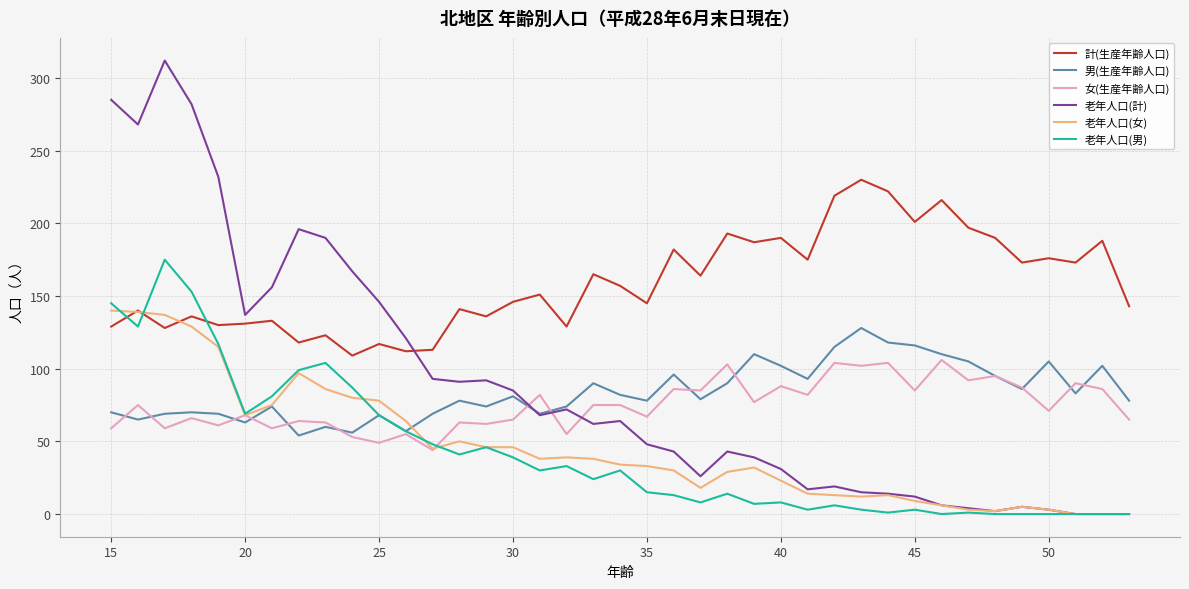

Which series has the widest spread of values?

老年人口(計)